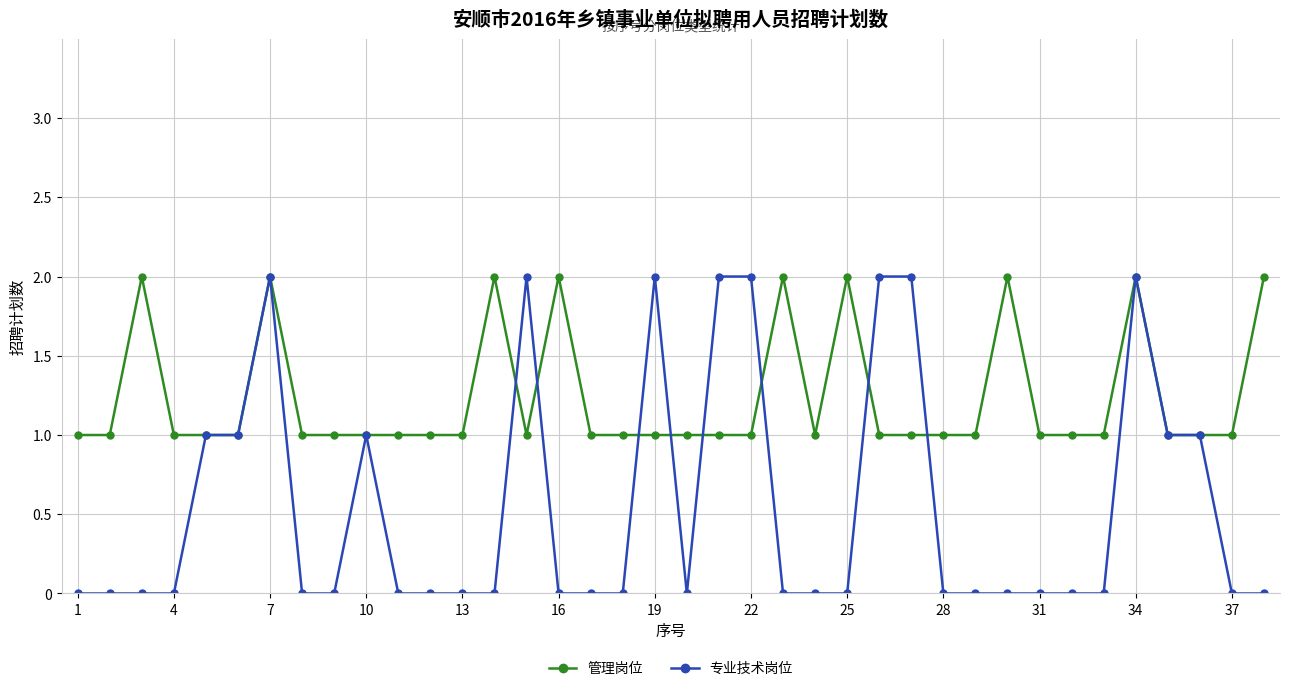

Reading left to right, extract all data points from this chart.

管理岗位: 1	1	2	1	1	1	2	1	1	1	1	1	1	2	1	2	1	1	1	1	1	1	2	1	2	1	1	1	1	2	1	1	1	2	1	1	1	2
专业技术岗位: 0	0	0	0	1	1	2	0	0	1	0	0	0	0	2	0	0	0	2	0	2	2	0	0	0	2	2	0	0	0	0	0	0	2	1	1	0	0